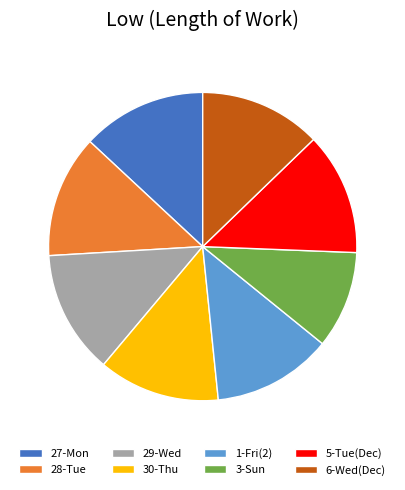

Which category has the smallest portion of the pie?

3-Sun